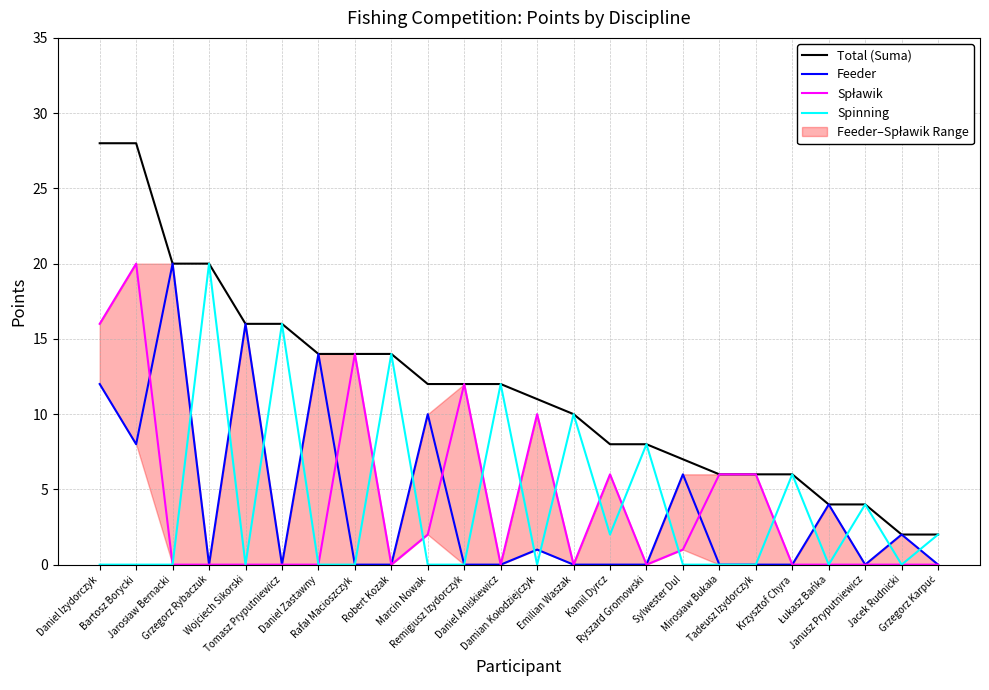

At which category does the chart reach its peak across all series?

Daniel Izydorczyk